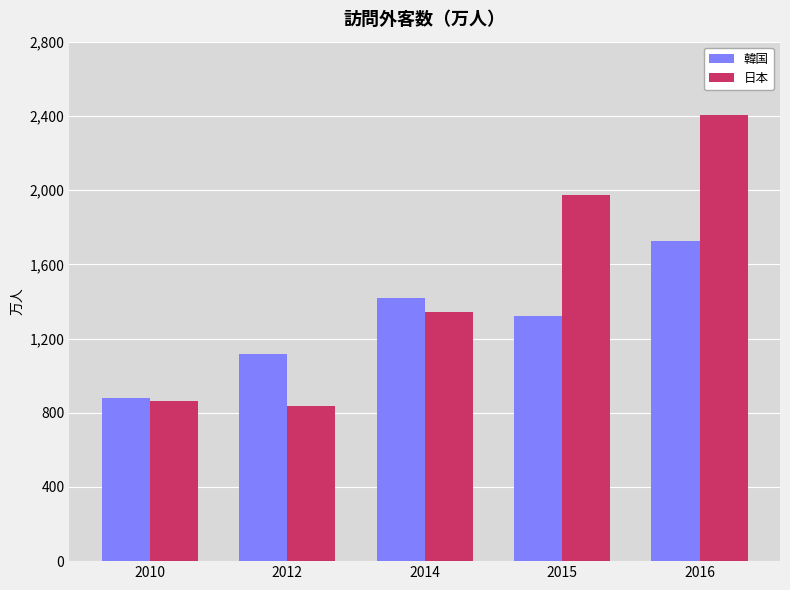

What is the value of the 韓国 bar at the 4th from the left?

1323